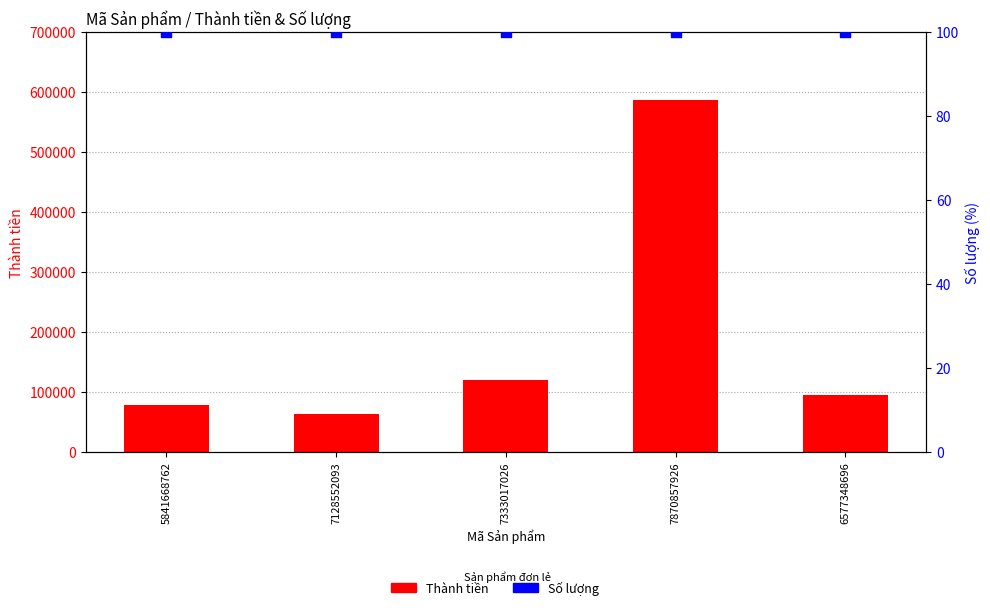

Which series has the largest Y range (max minus min)?

Thành tiền